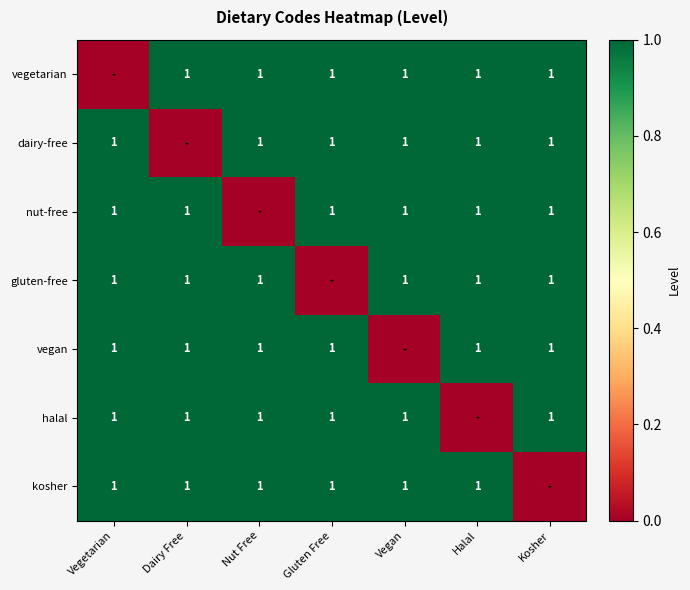

True or false: kosher has a value of 1 at Dairy Free.

True